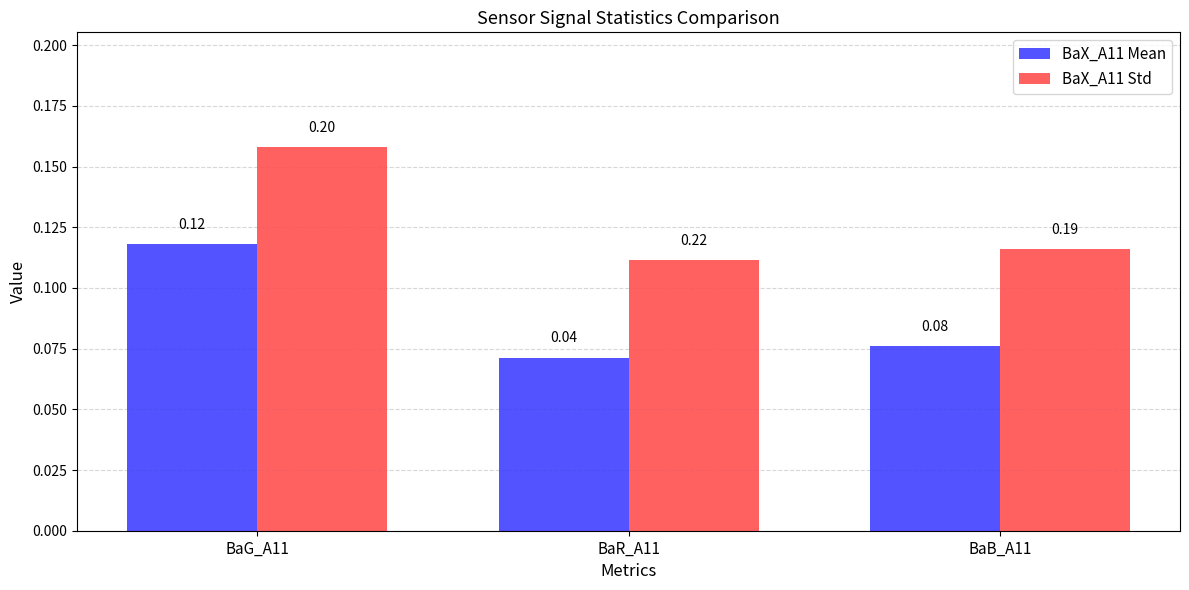

Which series has the largest total across all categories?

BaX_A11 Std